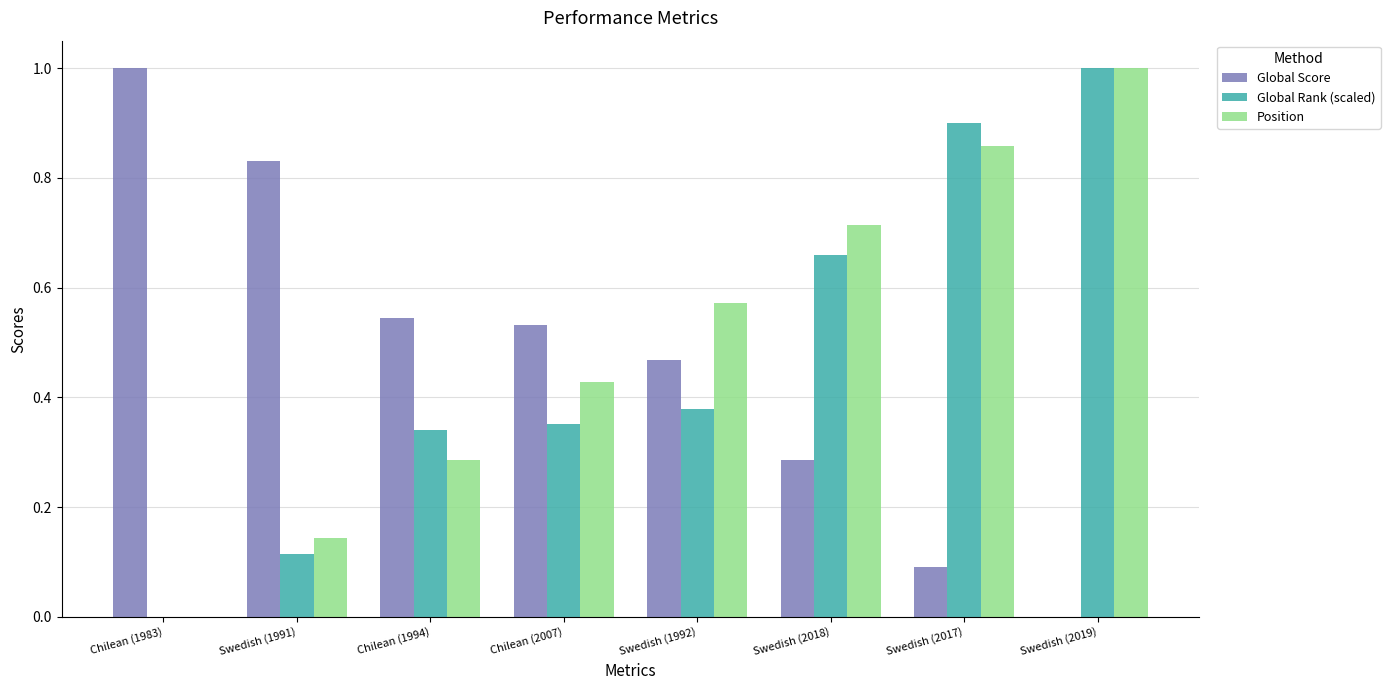

At which category is the sum across all series the highest?

Swedish (2019)